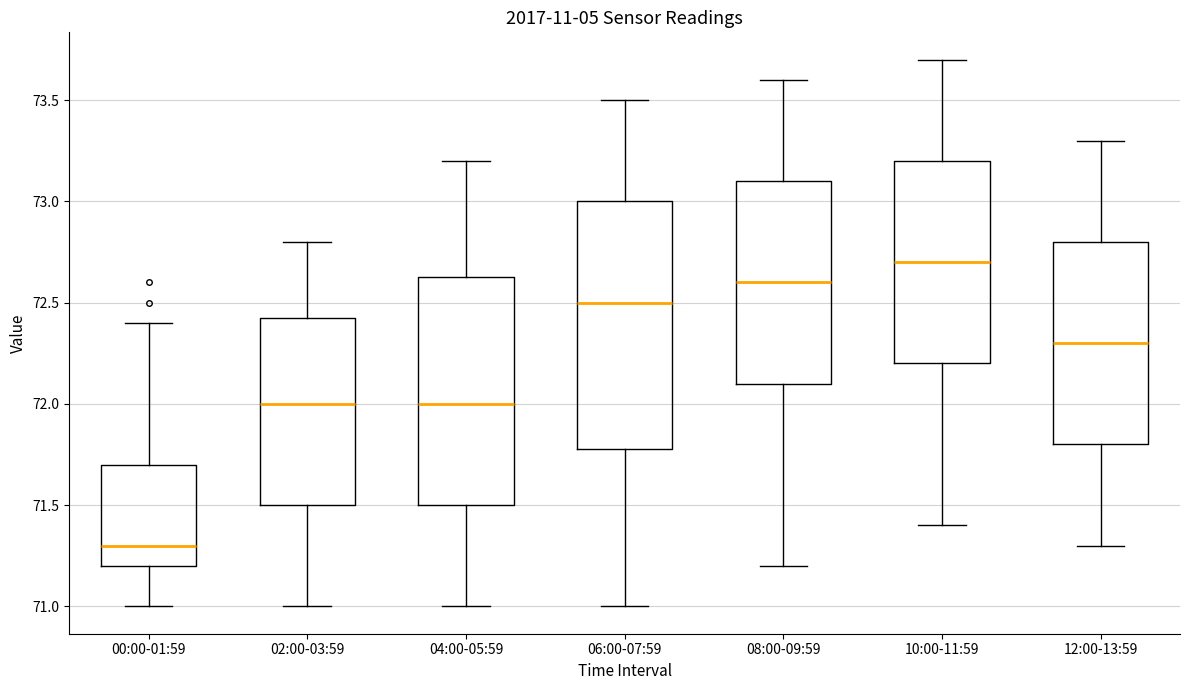

Reading left to right, transcribe this box plot: for each box, give where its median line is, the range the box spans, and where its two whiskers end, as read against the y-axis. The values are not printed on the chart, so give them approximately, as read against the axis.

00:00-01:59: median 71.30, box 71.20 to 71.70, whiskers 71.00 to 72.40
02:00-03:59: median 72.00, box 71.50 to 72.45, whiskers 71.00 to 72.80
04:00-05:59: median 72.00, box 71.50 to 72.65, whiskers 71.00 to 73.20
06:00-07:59: median 72.50, box 71.80 to 73.00, whiskers 71.00 to 73.50
08:00-09:59: median 72.60, box 72.10 to 73.10, whiskers 71.20 to 73.60
10:00-11:59: median 72.70, box 72.20 to 73.20, whiskers 71.40 to 73.70
12:00-13:59: median 72.30, box 71.80 to 72.80, whiskers 71.30 to 73.30